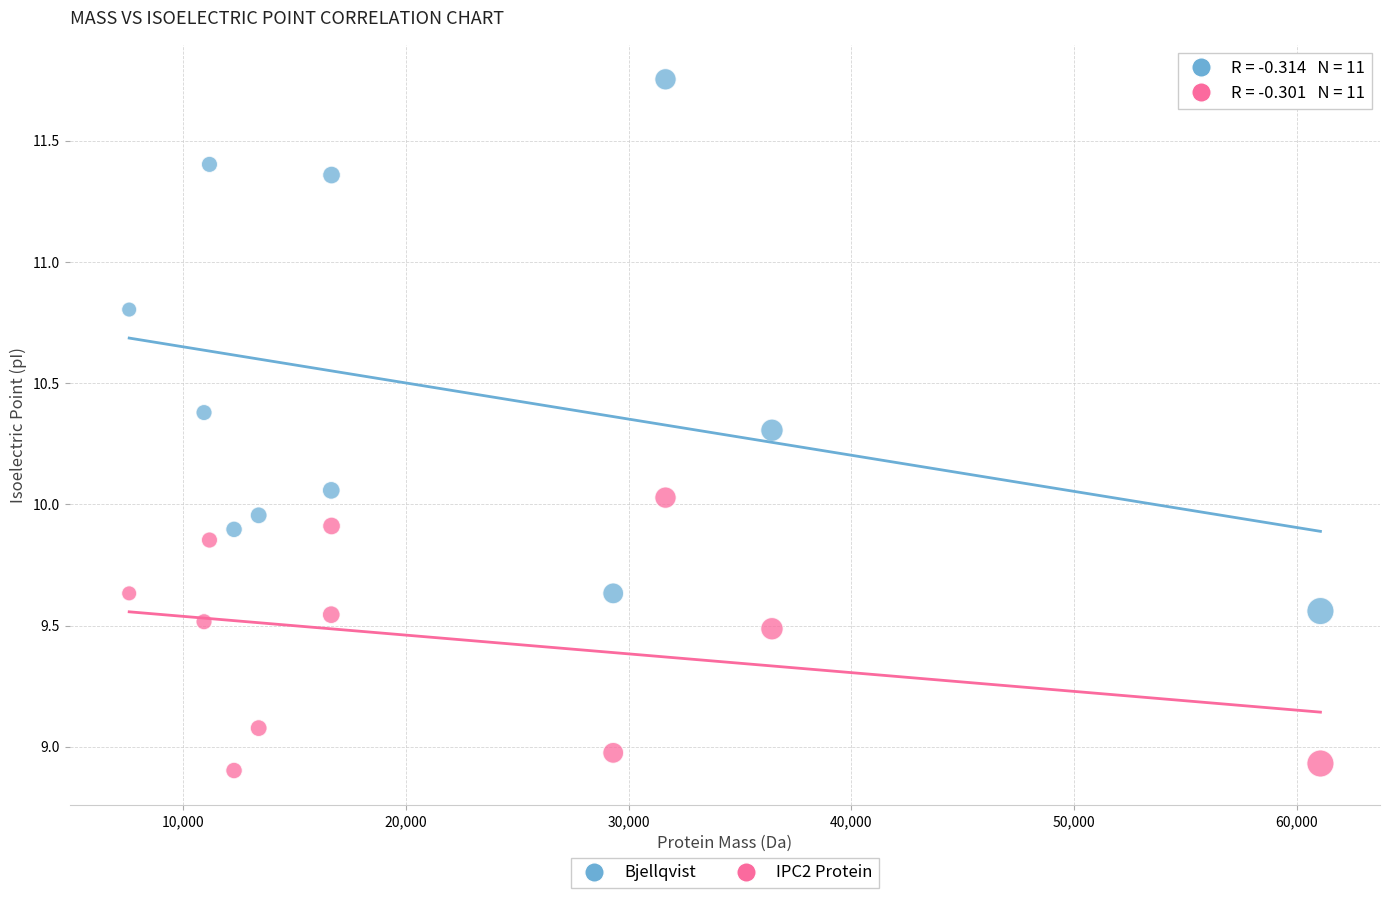

Across all data points, what is the range of Y values (max minus min)?

2.9